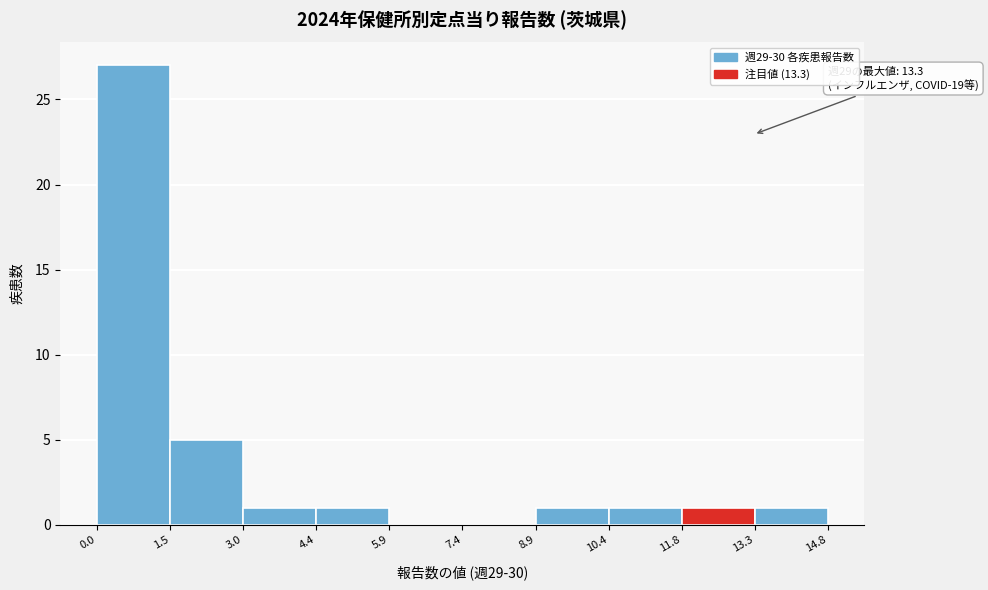

Over which range of the x-axis is the bar tallest?

0.0 to 1.5